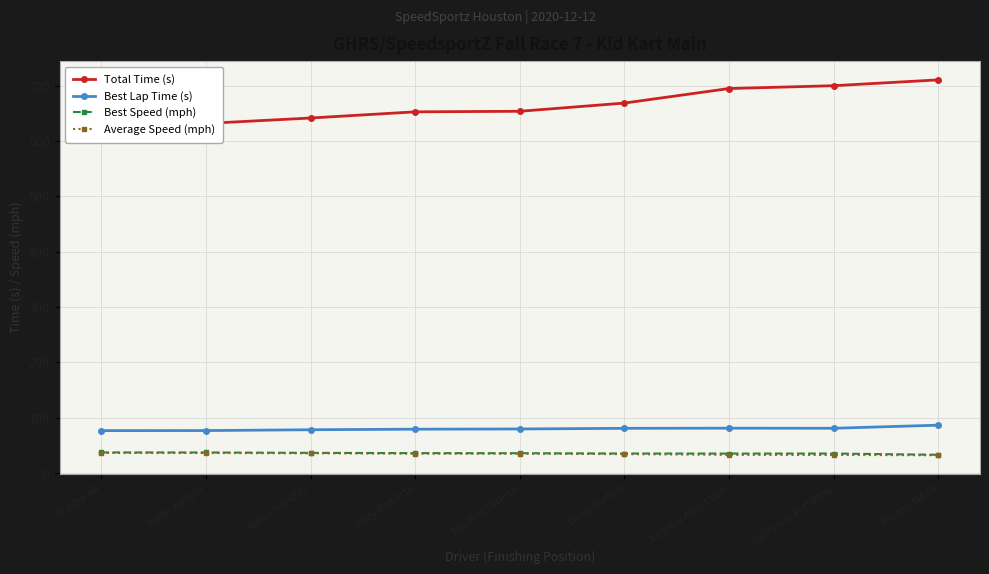

Reading right to left, what are all the values shown in this chart?

Total Time (s): Alonso Meza=710.4	Grayson Wehking=699.9	Andrew Anastasio=694.8	Drew Blehm=668.5	Nicolas Orbezo=653.7	Riley Roberts=652.7	Alex Chandler=641.5	Kade Kaspar=631.7	Pasha Ali=630.3
Best Lap Time (s): Alonso Meza=86.7	Grayson Wehking=81.1	Andrew Anastasio=81.3	Drew Blehm=81.0	Nicolas Orbezo=79.8	Riley Roberts=79.5	Alex Chandler=78.5	Kade Kaspar=77.0	Pasha Ali=76.9
Best Speed (mph): Alonso Meza=33.2	Grayson Wehking=35.5	Andrew Anastasio=35.4	Drew Blehm=35.5	Nicolas Orbezo=36.1	Riley Roberts=36.2	Alex Chandler=36.7	Kade Kaspar=37.4	Pasha Ali=37.5
Average Speed (mph): Alonso Meza=32.4	Grayson Wehking=32.9	Andrew Anastasio=33.2	Drew Blehm=34.5	Nicolas Orbezo=35.2	Riley Roberts=35.3	Alex Chandler=35.9	Kade Kaspar=36.5	Pasha Ali=36.6